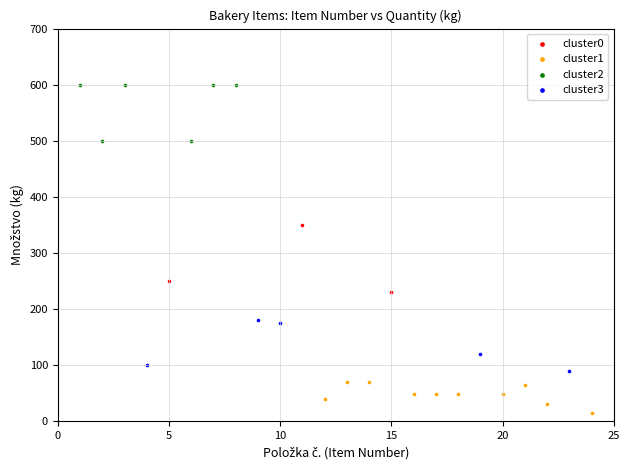

Which series reaches the maximum Y coordinate?

cluster2